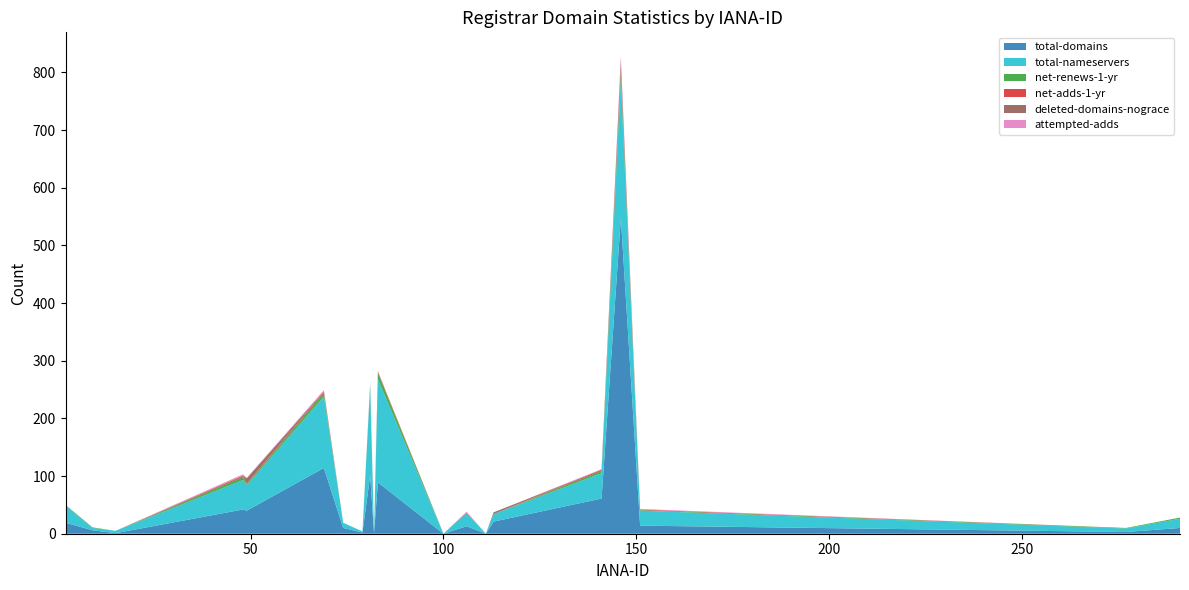

Reading left to right, transcribe all the data shown in this chart.

total-domains: 2=19	9=6	15=1	48=42	49=40	69=114	74=10	79=2	81=101	82=1	83=89	100=0	106=13	111=0	113=21	141=61	146=548	151=14	277=3	291=10
total-nameservers: 2=30	9=4	15=4	48=51	49=44	69=124	74=9	79=2	81=154	82=2	83=179	100=0	106=23	111=0	113=13	141=44	146=239	151=26	277=6	291=16
net-renews-1-yr: 2=1	9=1	15=0	48=5	49=2	69=6	74=0	79=0	81=3	82=0	83=11	100=0	106=0	111=0	113=0	141=4	146=12	151=1	277=1	291=2
net-adds-1-yr: 2=0	9=0	15=0	48=2	49=1	69=2	74=0	79=0	81=1	82=0	83=2	100=0	106=1	111=0	113=0	141=2	146=5	151=1	277=0	291=0
deleted-domains-nograce: 2=0	9=0	15=0	48=1	49=9	69=1	74=0	79=0	81=1	82=0	83=0	100=0	106=0	111=0	113=3	141=0	146=16	151=0	277=0	291=0
attempted-adds: 2=0	9=0	15=0	48=2	49=1	69=2	74=0	79=0	81=1	82=0	83=1	100=0	106=1	111=0	113=0	141=1	146=8	151=1	277=0	291=0